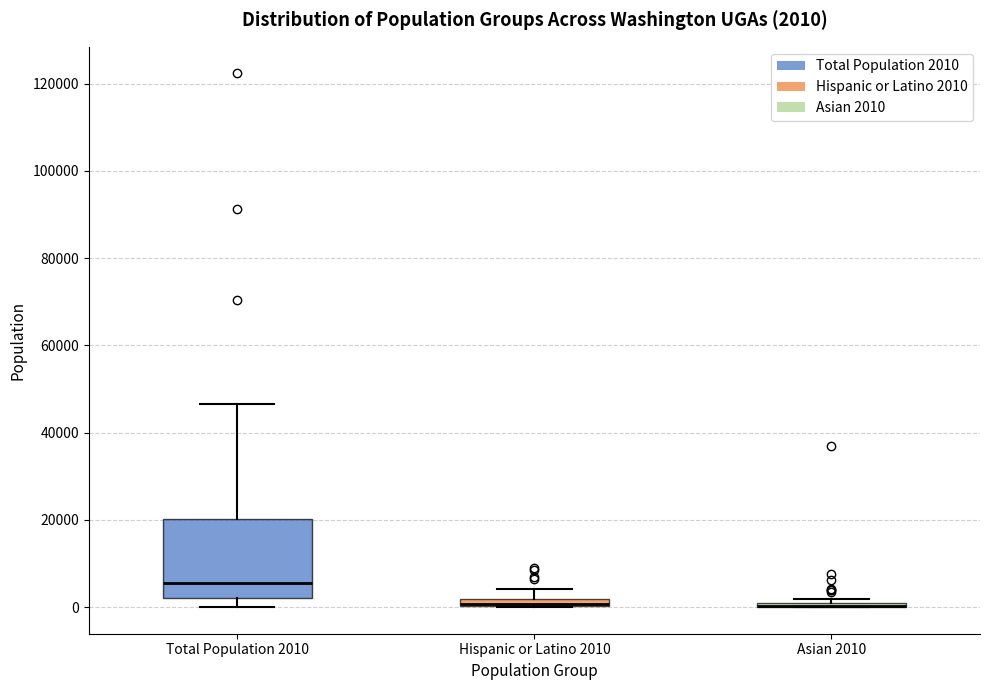

Comparing the boxes themselves (not the whiskers), which one is the tallest?

Total Population 2010